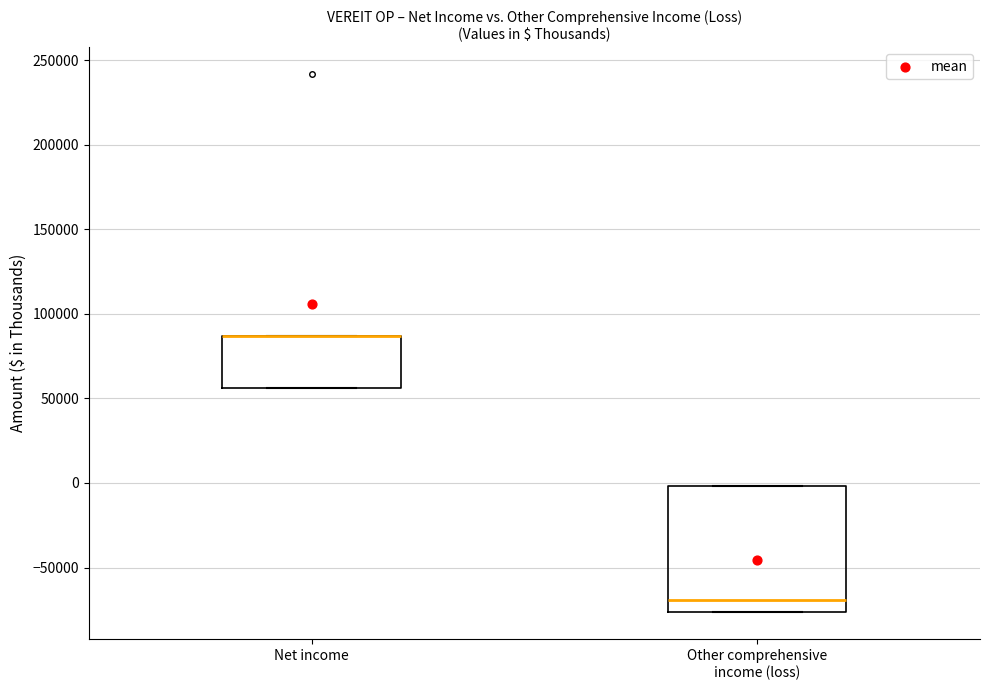

Reading left to right, read every box against the y-axis: the position of its median line, the range the box covers, and the ends of its whiskers. The values are not printed on the chart, so give them approximately, as read against the axis.

Net income: median 85000 (drawn on the box's upper edge), box 55000 to 85000, whiskers 55000 to 85000
Other comprehensive income (loss): median -70000, box -75000 to 0, whiskers -75000 to 0